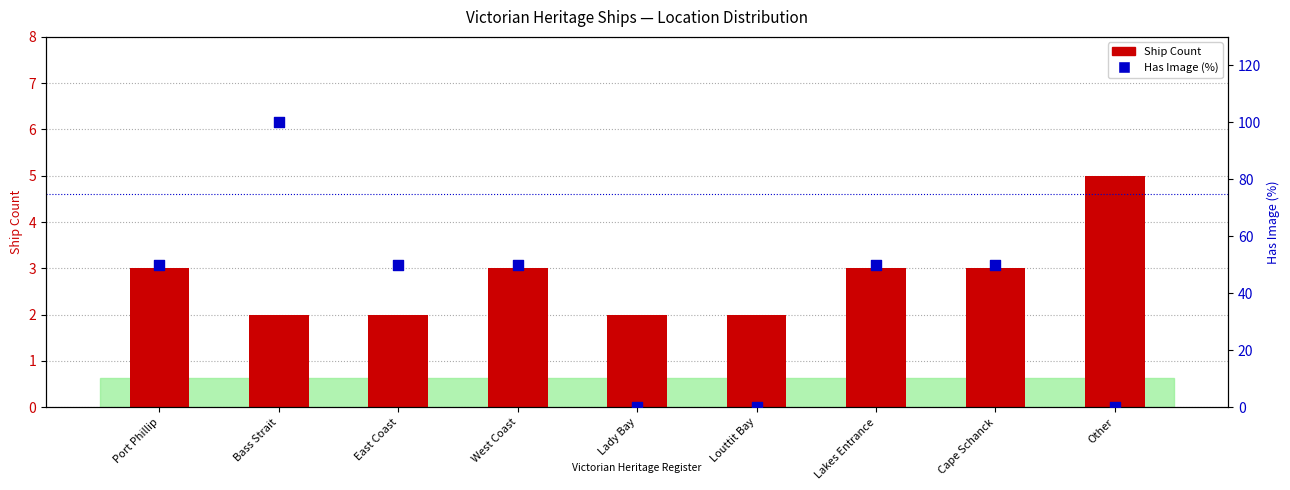

At which category is the sum across all series the highest?

Bass Strait